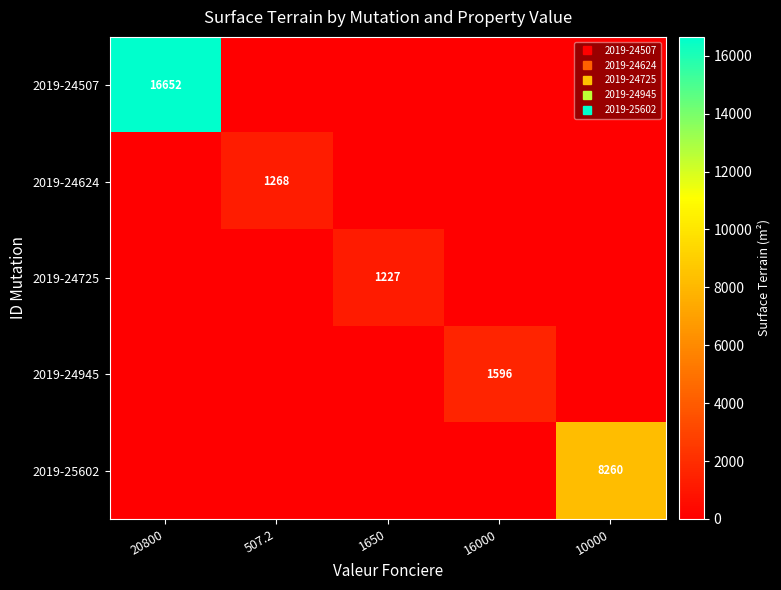

What is the maximum value for 2019-24725?

1227